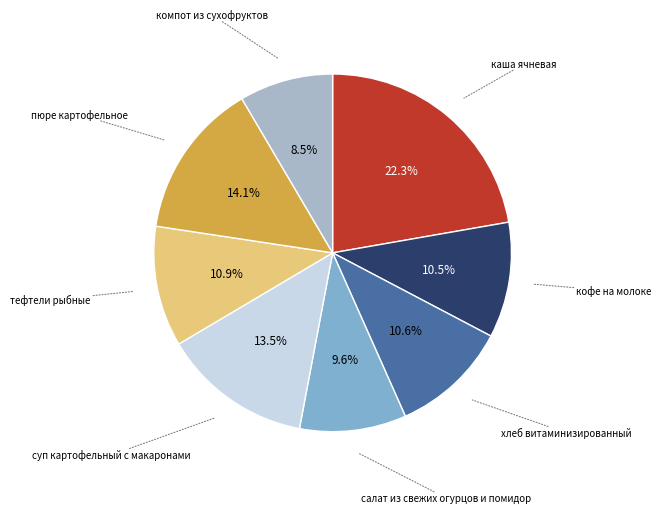

What is the ratio of the value at компот из сухофруктов to the value at кофе на молоке?

0.8